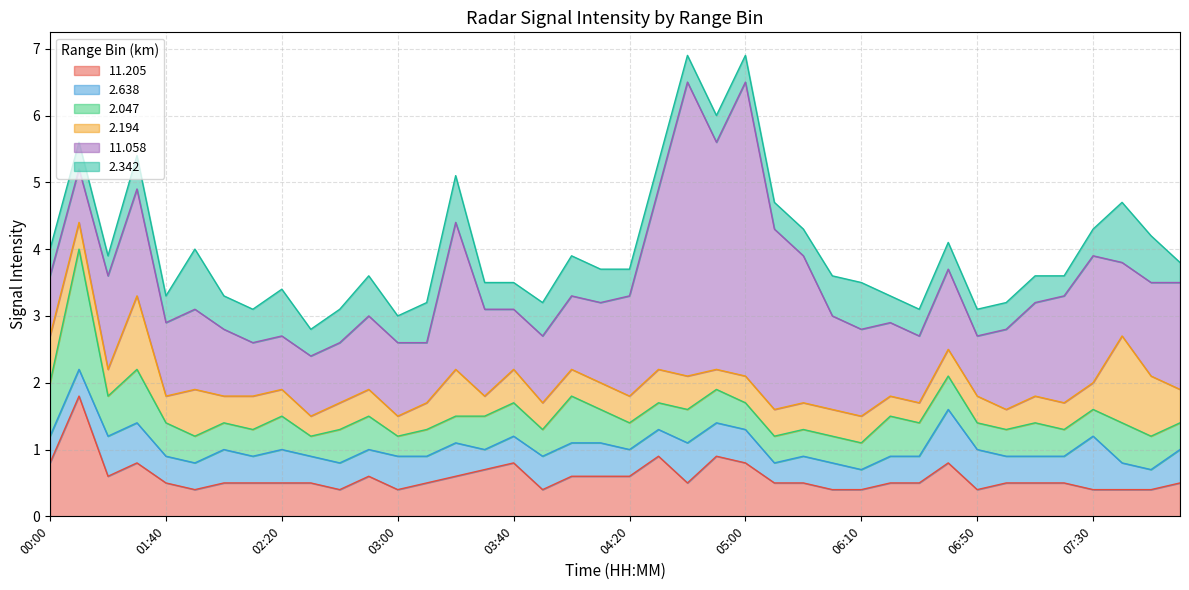

Where do   2.047 and  11.205 first cross each other?

02:30 and 02:40